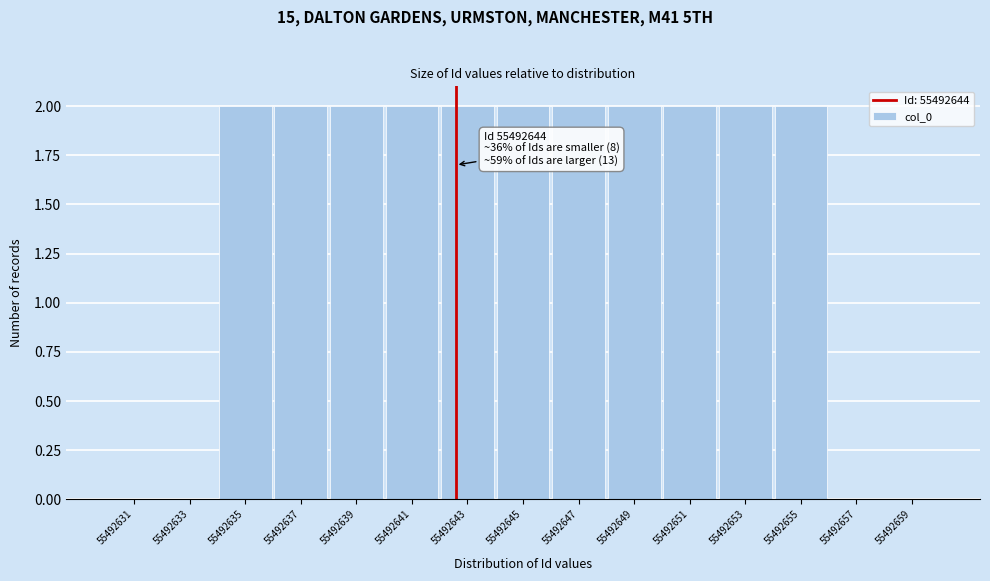

Reading right to left, list all the values displayed in this chart.

55492659=0	55492657=0	55492655=2	55492653=2	55492651=2	55492649=2	55492647=2	55492645=2	55492643=2	55492641=2	55492639=2	55492637=2	55492635=2	55492633=0	55492631=0